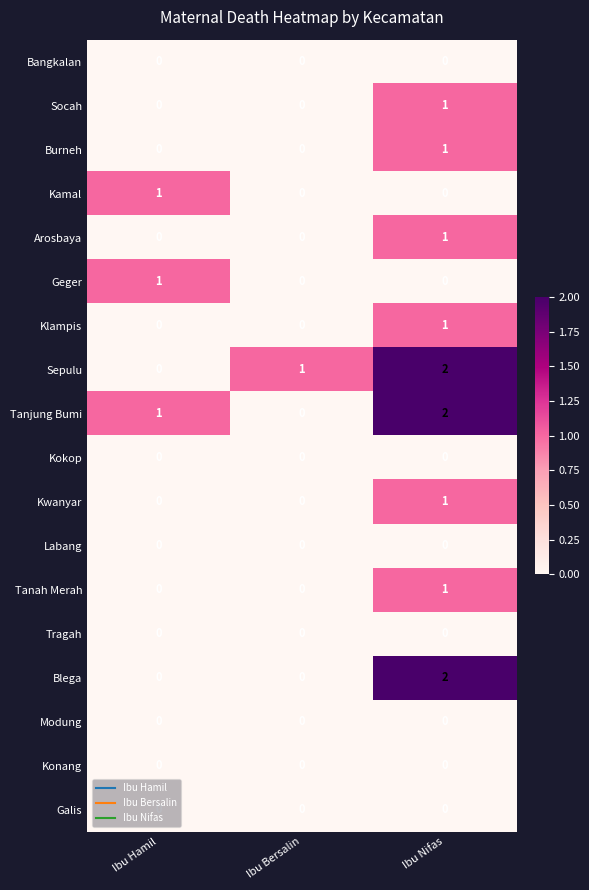

Is the value of Modung at Ibu Hamil greater than the value of Kwanyar at Ibu Nifas?

No